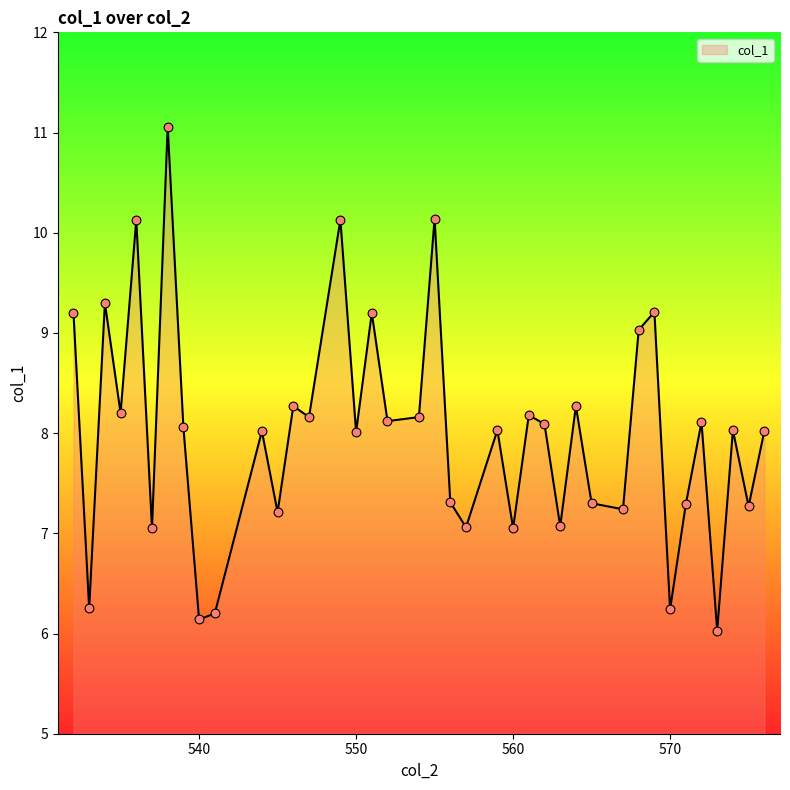

What is the difference between the maximum and minimum values?

5.0